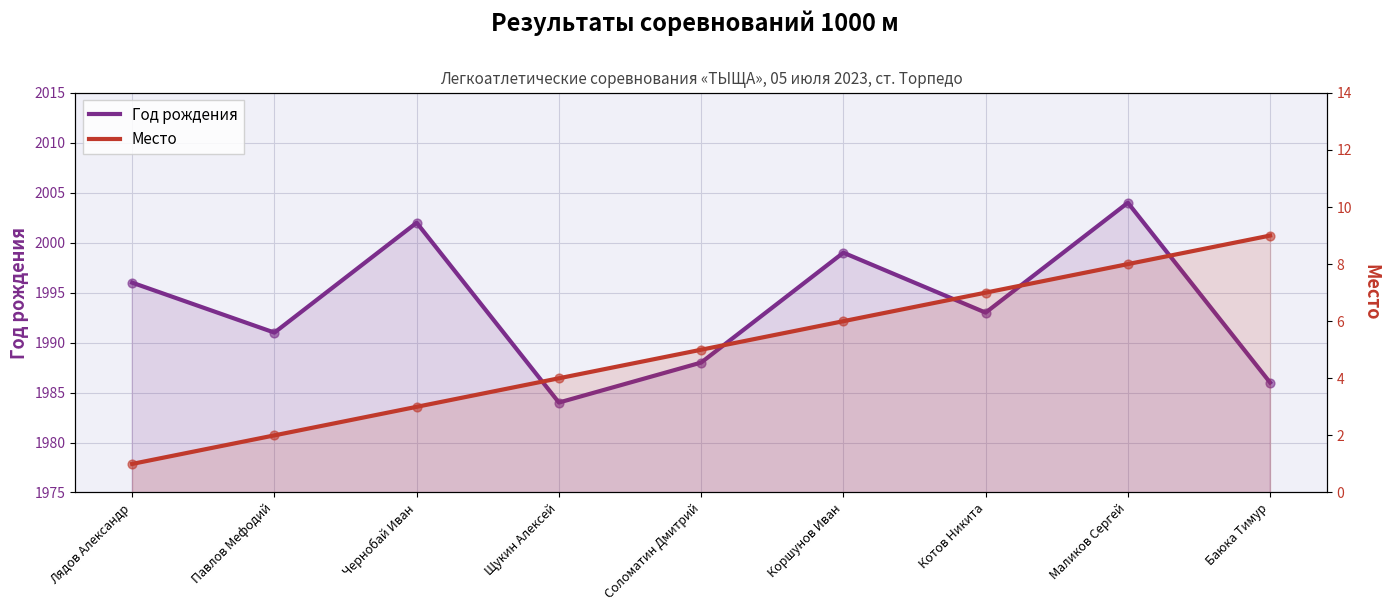

Which series has the largest total across all categories?

Год рождения